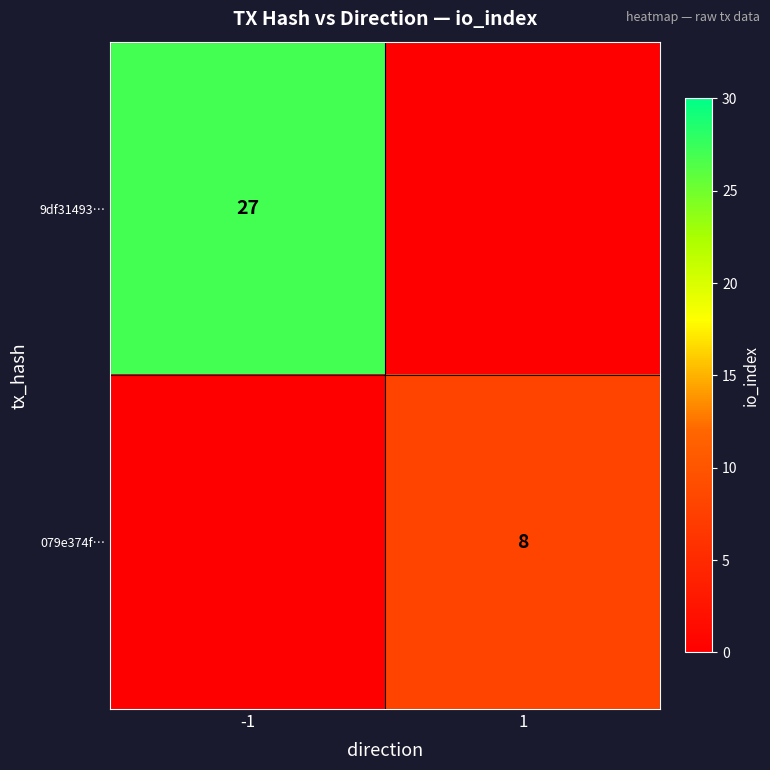

Is the value of 079e374f… at 1 greater than the value of 9df31493… at -1?

No